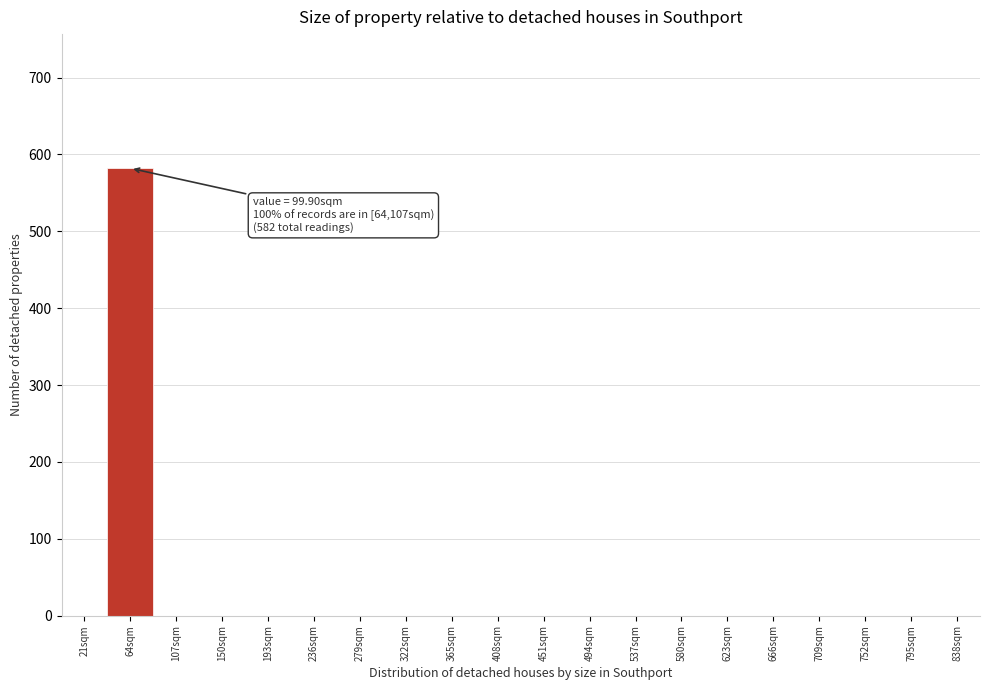

Reading left to right, extract all data points from this chart.

21sqm=0	64sqm=582	107sqm=0	150sqm=0	193sqm=0	236sqm=0	279sqm=0	322sqm=0	365sqm=0	408sqm=0	451sqm=0	494sqm=0	537sqm=0	580sqm=0	623sqm=0	666sqm=0	709sqm=0	752sqm=0	795sqm=0	838sqm=0